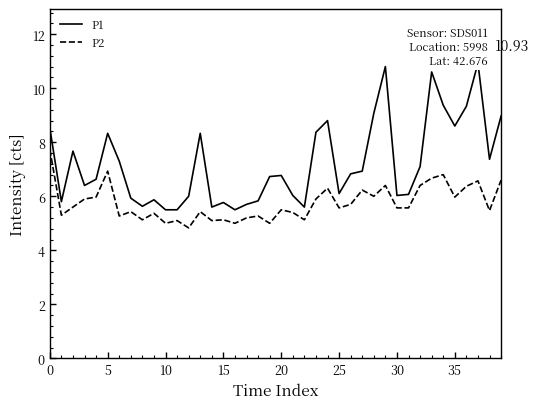

What is the difference between the second highest and minimum values in the P1 series?

5.3